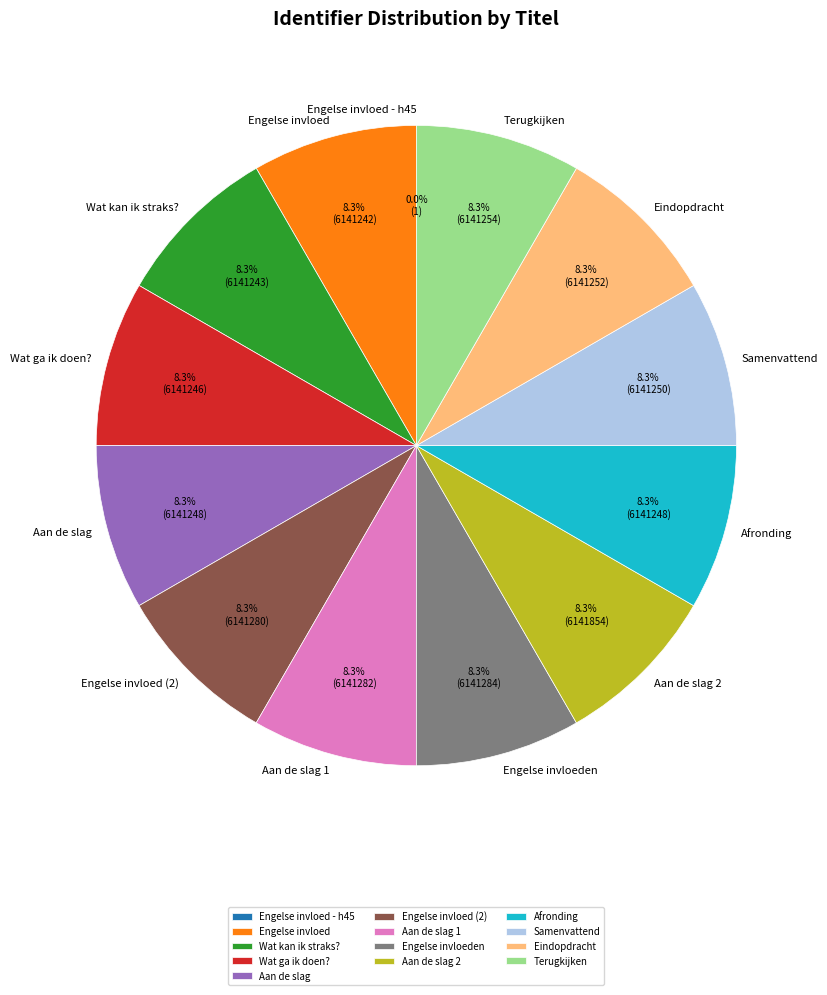

What percentage is the Engelse invloed (2) slice, to the nearest percent?

8%